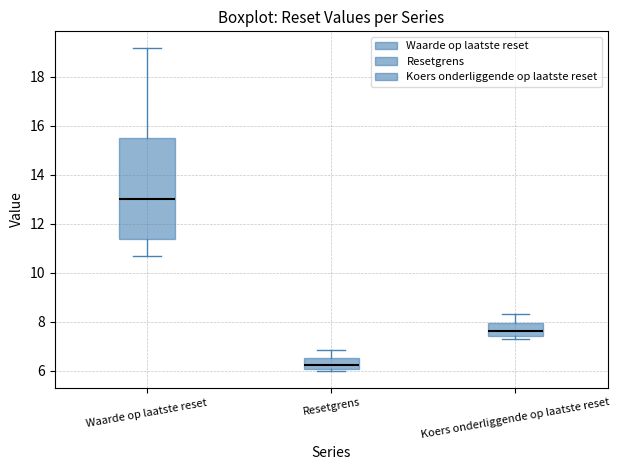

Reading left to right, transcribe this box plot: for each box, give where its median line is, the range the box spans, and where its two whiskers end, as read against the y-axis. The values are not printed on the chart, so give them approximately, as read against the axis.

Waarde op laatste reset: median 13.0, box 11.4 to 15.4, whiskers 10.6 to 19.2
Resetgrens: median 6.2, box 6.0 to 6.6, whiskers 6.0 (just below the box's lower edge) to 6.8
Koers onderliggende op laatste reset: median 7.6, box 7.4 to 8.0, whiskers 7.2 to 8.4